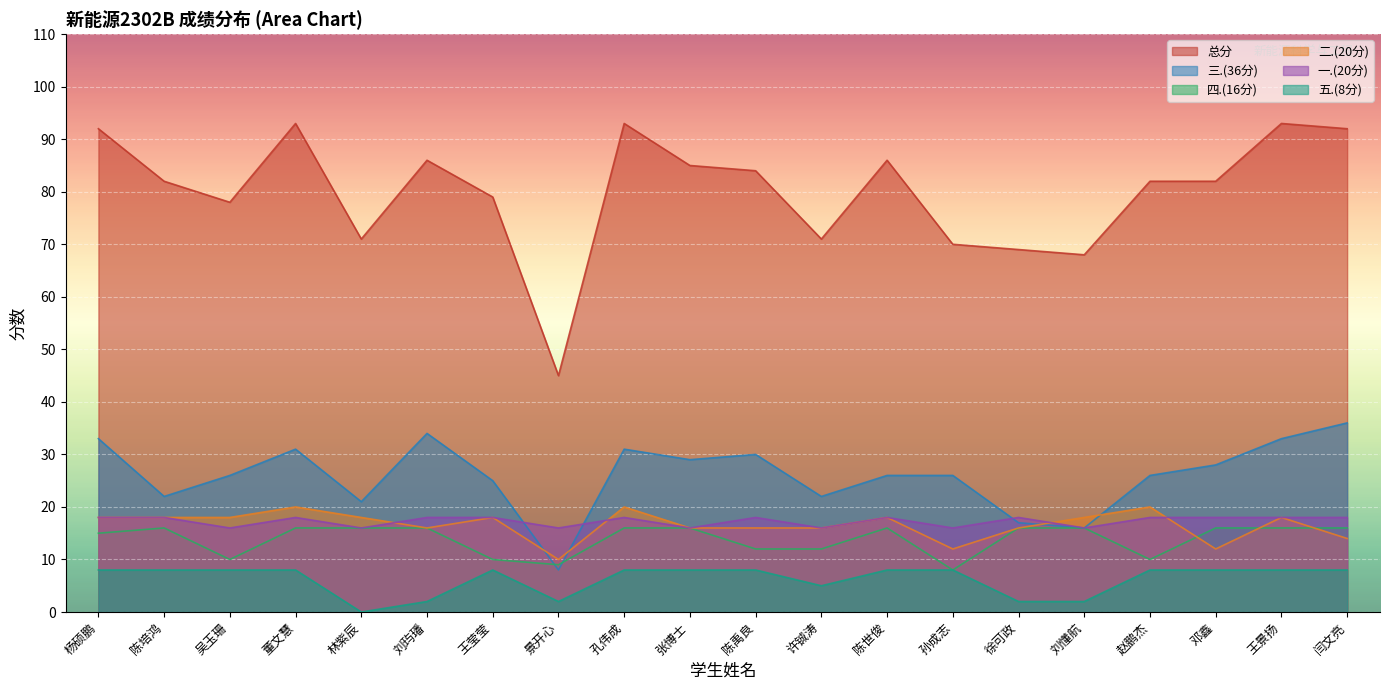

What is the sum of all 二.(20分) values?

332